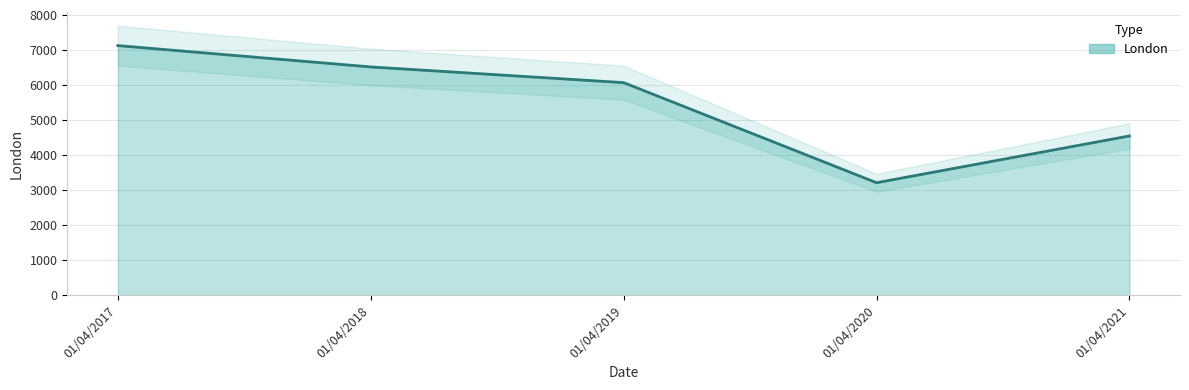

What is the change in value from 01/04/2020 to 01/04/2021?

+1335